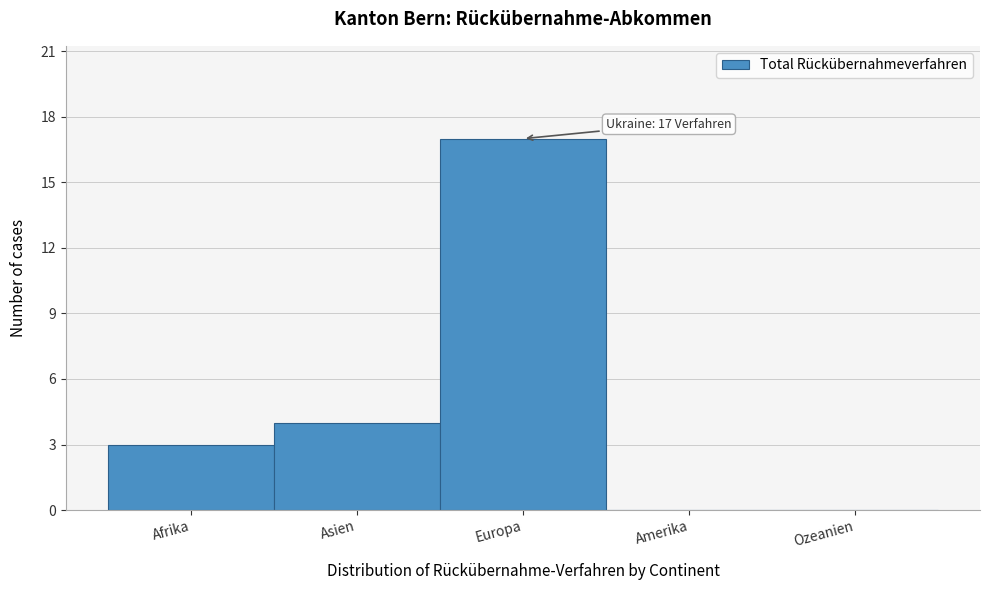

Reading right to left, what are all the values shown in this chart?

Ozeanien=0	Amerika=0	Europa=17	Asien=4	Afrika=3